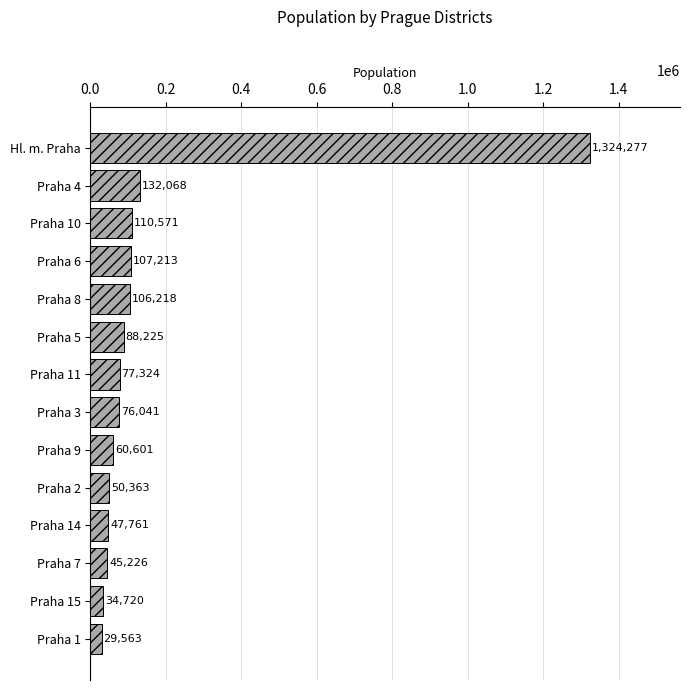

Read the value at Praha 3, to the nearest 100.

76000